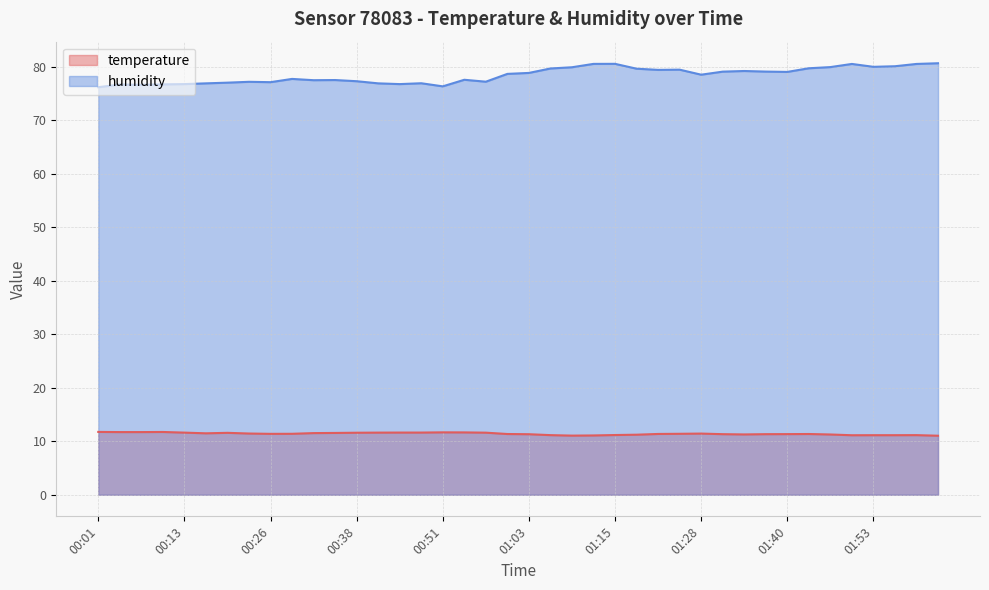

What is the total value across all series at 00:54?

89.2